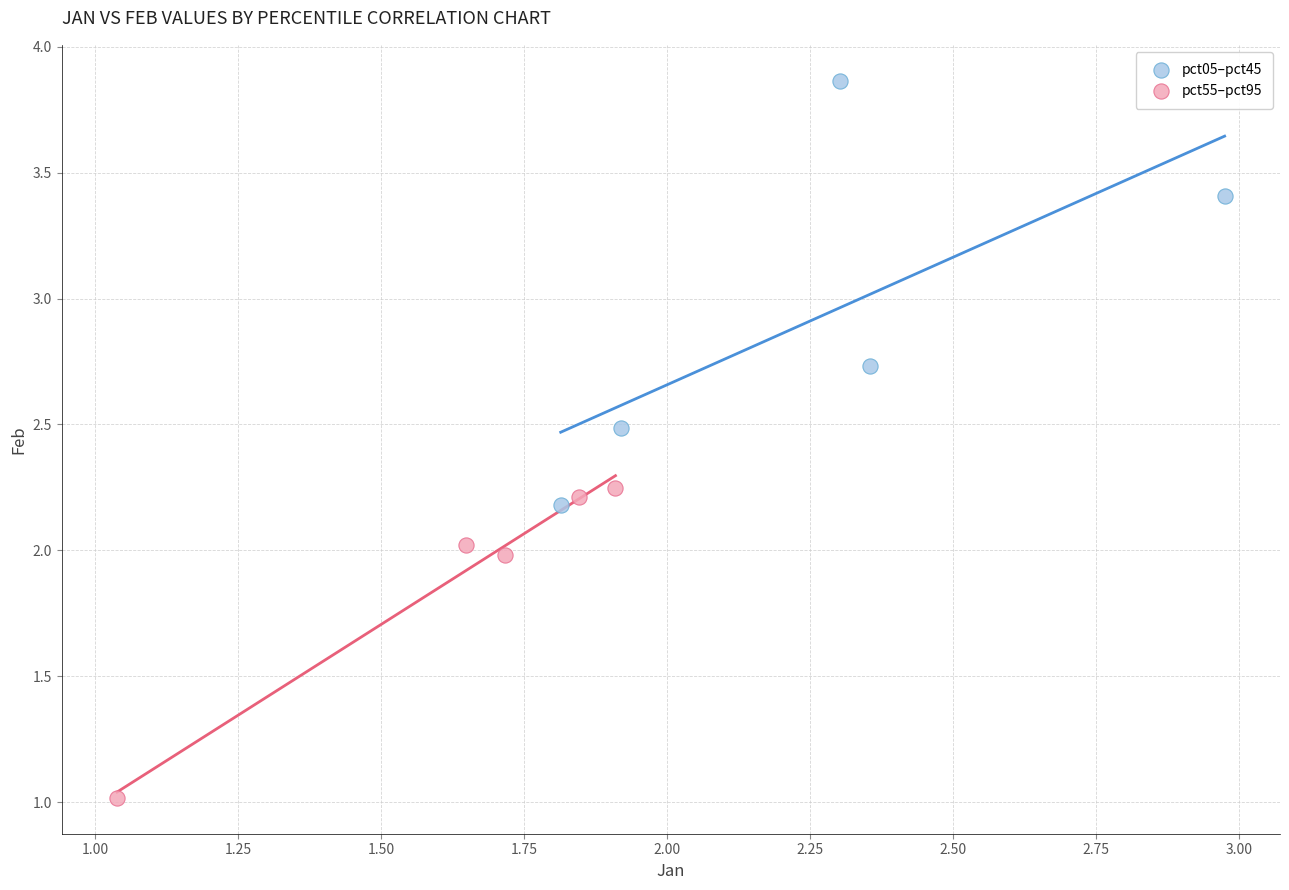

What are all the series names shown in the legend?

pct05–pct45, pct55–pct95